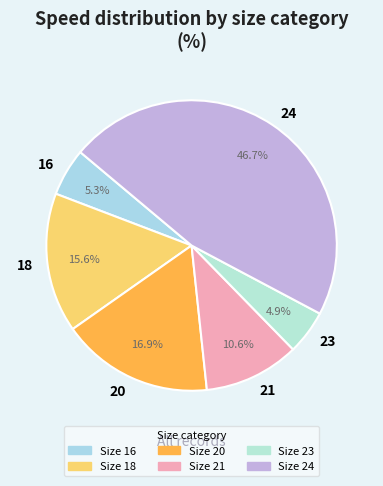

What is the largest slice in the pie chart?

24